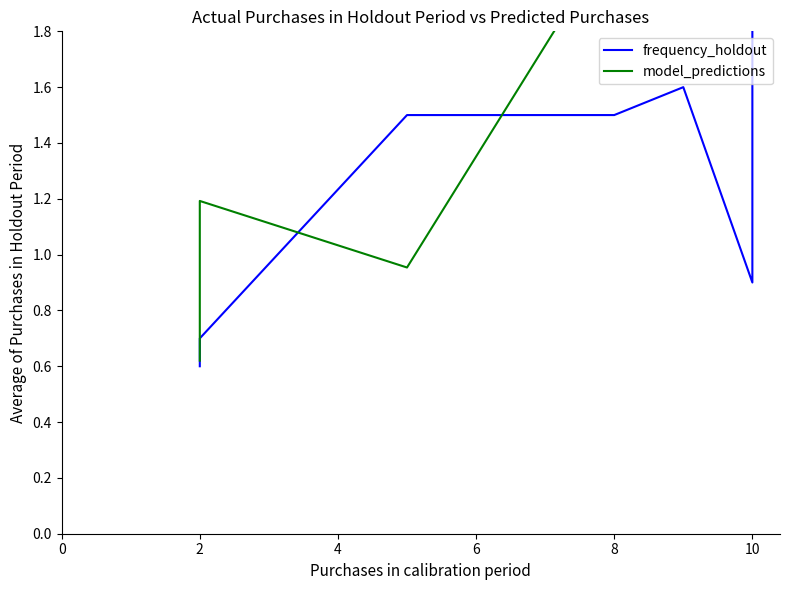

What is the average value of the model_predictions series?

3.2